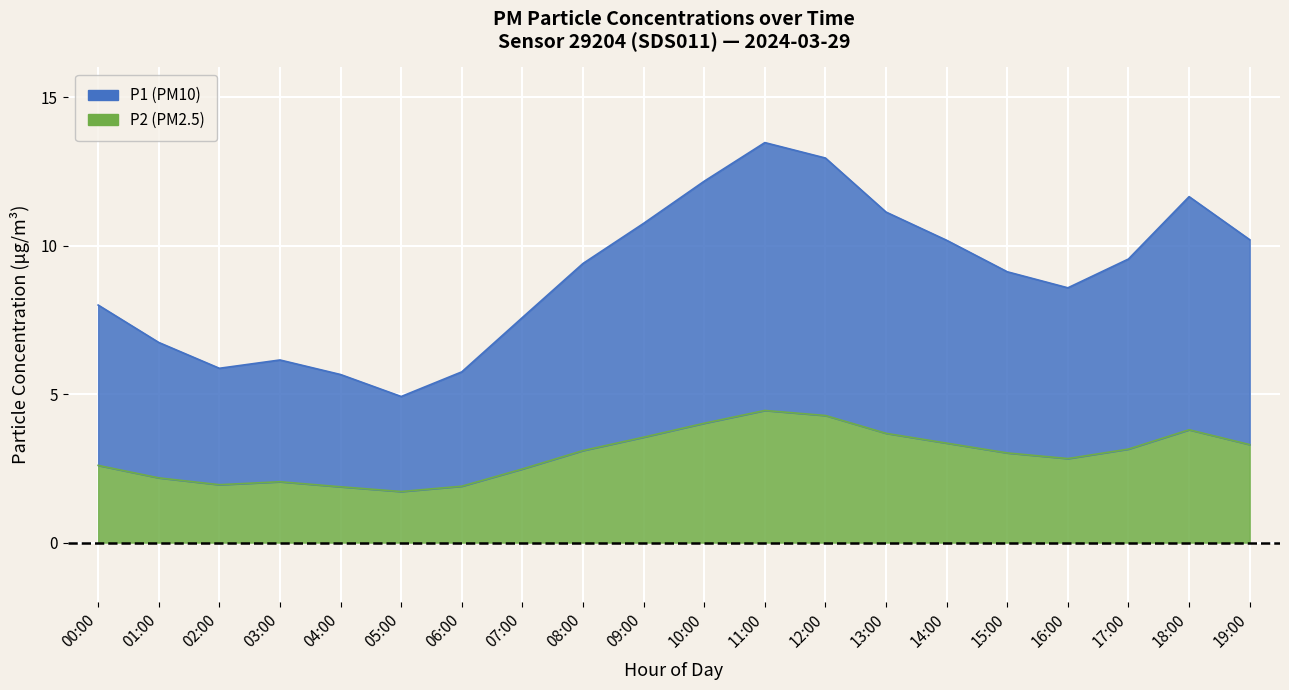

Where is the first local maximum for P2?

03:00